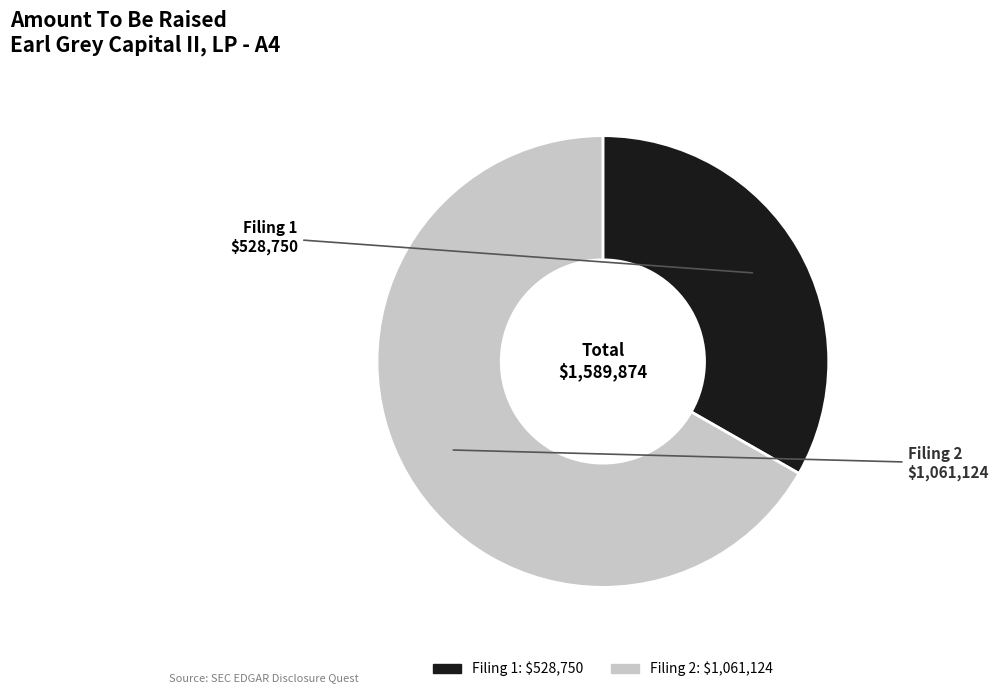

How many slices are in this pie chart?

2